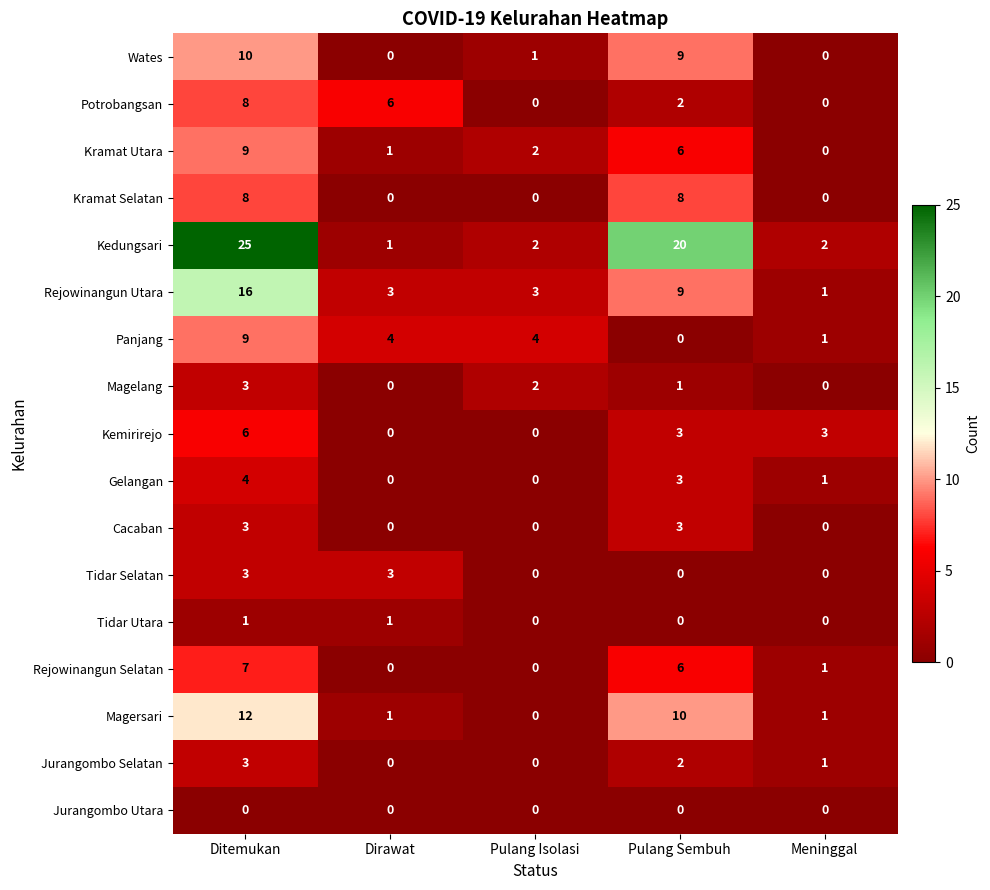

What is the difference between the second highest and minimum values in the Panjang series?

4